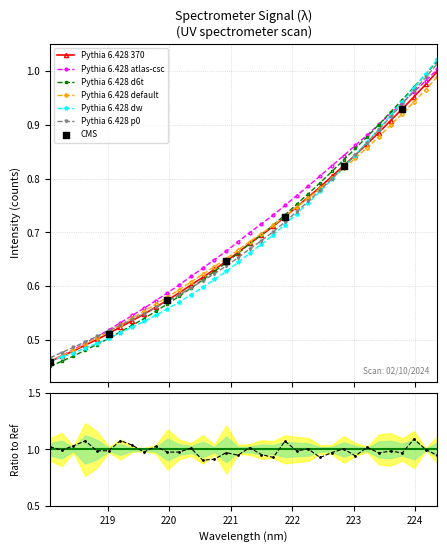

True or false: Pythia 6.428 atlas-csc has more than 2 points higher than both neighbors.

False